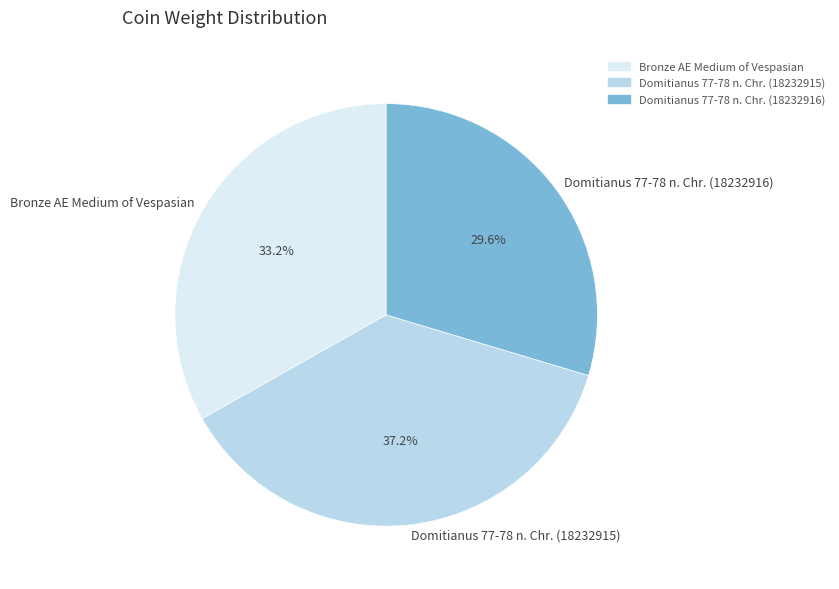

Is there a majority slice in this chart?

No